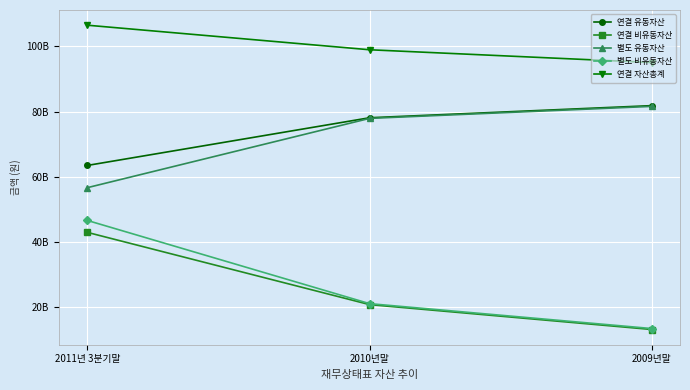

Reading left to right, what are all the values shown in this chart?

연결 유동자산: 2011년 3분기말=63490787730	2010년말=78101521272	2009년말=81813992971
연결 비유동자산: 2011년 3분기말=42966072169	2010년말=20832990407	2009년말=13206587664
별도 유동자산: 2011년 3분기말=56680974347	2010년말=77906906413	2009년말=81586072473
별도 비유동자산: 2011년 3분기말=46619825960	2010년말=21127901881	2009년말=13499187055
연결 자산총계: 2011년 3분기말=106456859899	2010년말=98934511679	2009년말=95020580635